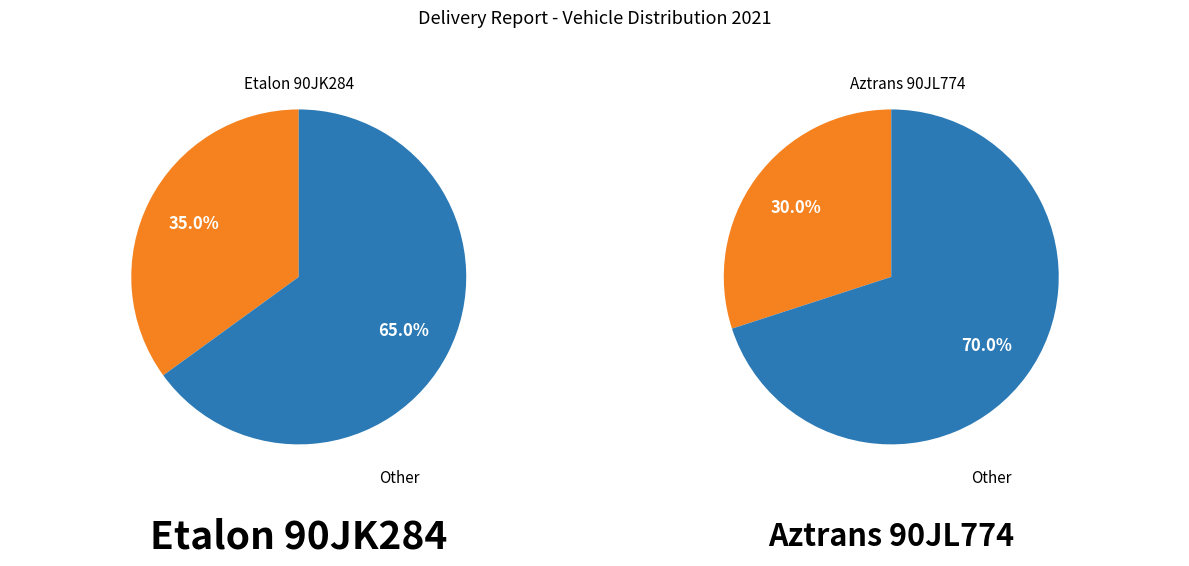

How many segments does this pie chart have?

3